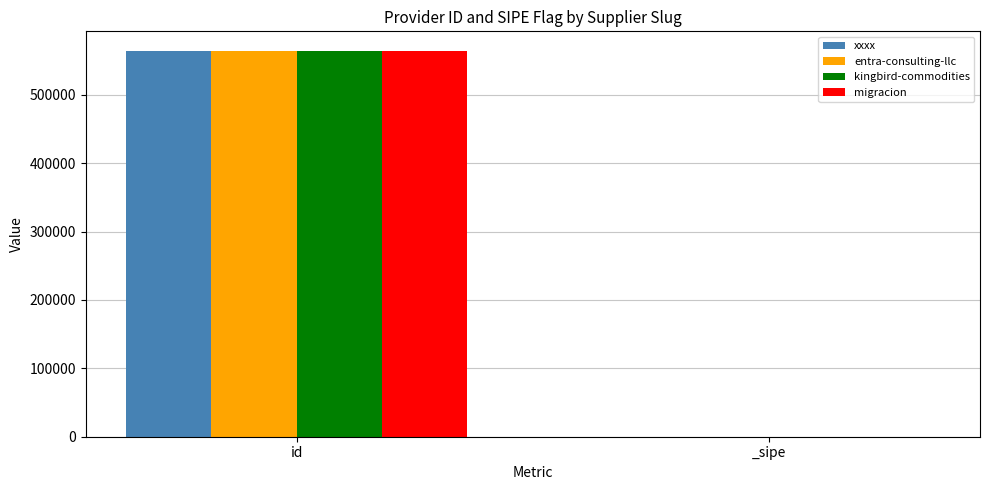

Reading left to right, what are all the values shown in this chart?

xxxx: id=564682	_sipe=1
entra-consulting-llc: id=564683	_sipe=1
kingbird-commodities: id=564685	_sipe=1
migracion: id=564685	_sipe=0